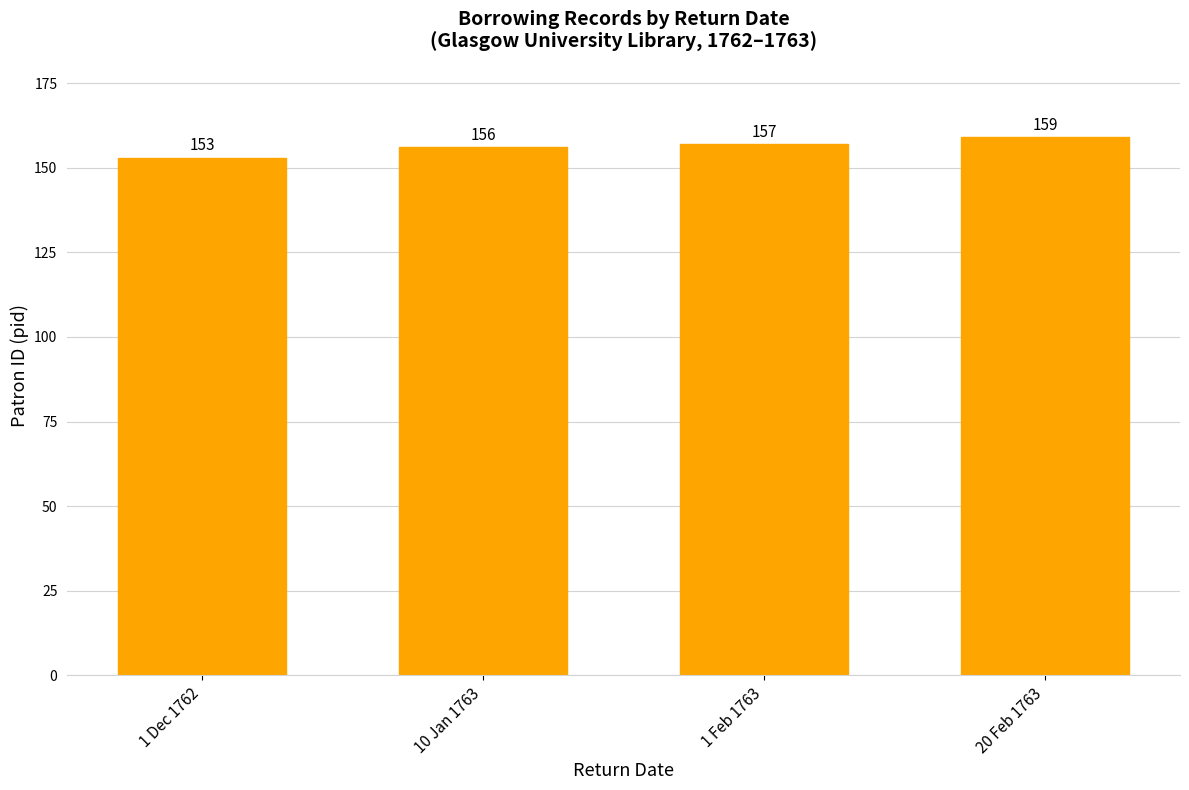

What position from the left is 1 Dec 1762?

1